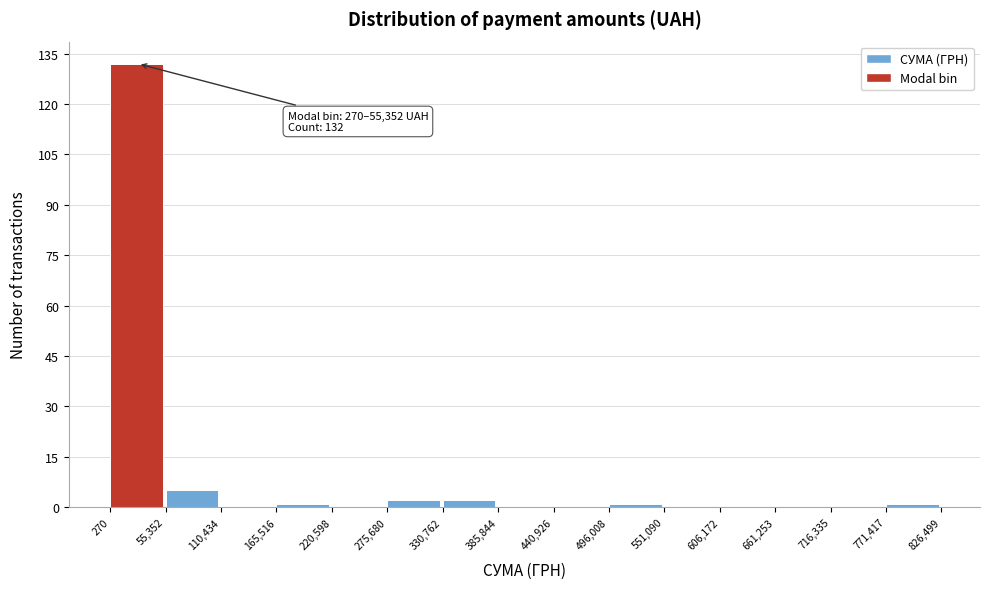

Which range on the x-axis has the tallest bar?

270 to 55,352